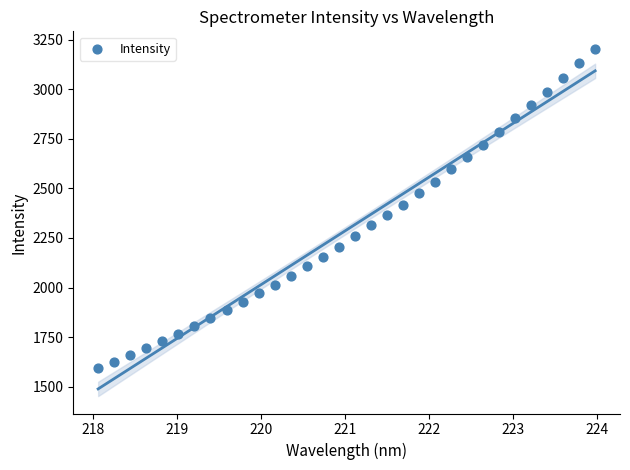

What is the range of X values (max minus min)?

5.9